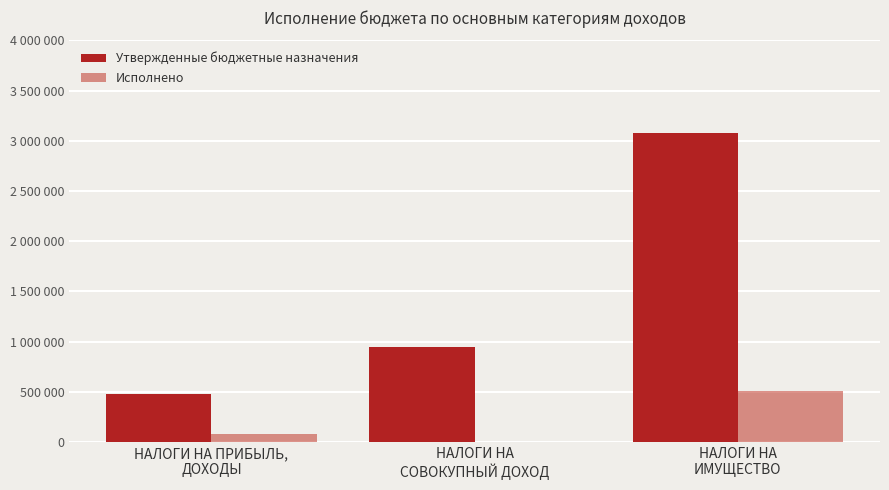

The value of Утвержденные бюджетные назначения at НАЛОГИ НА
ИМУЩЕСТВО is 3077092.0. True or false?

True